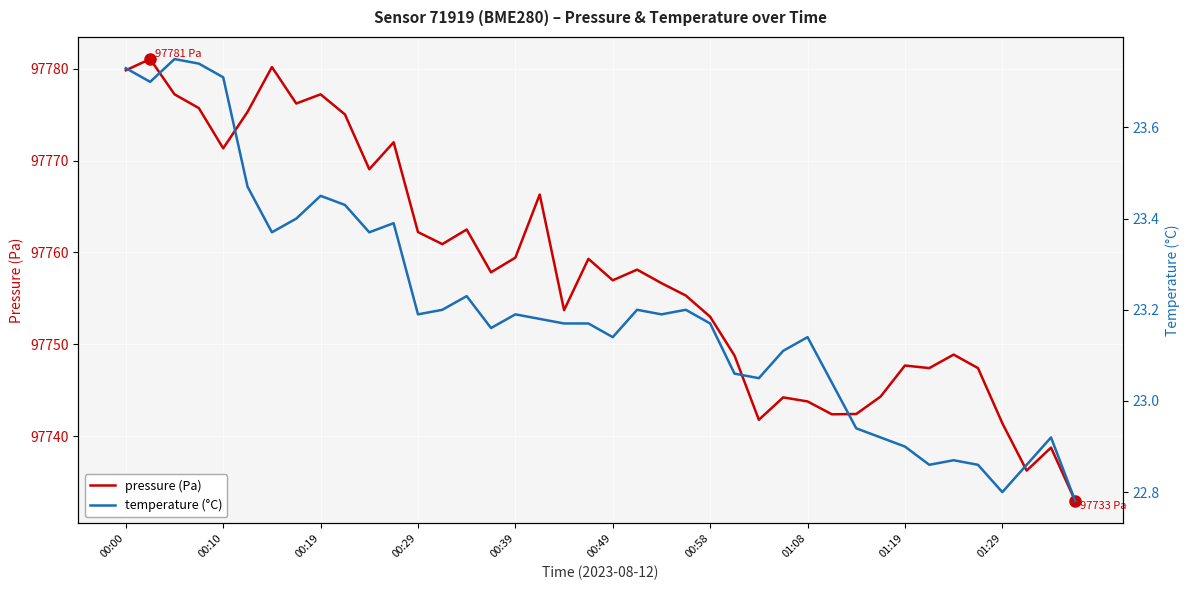

What are all the series names shown in the legend?

pressure, temperature